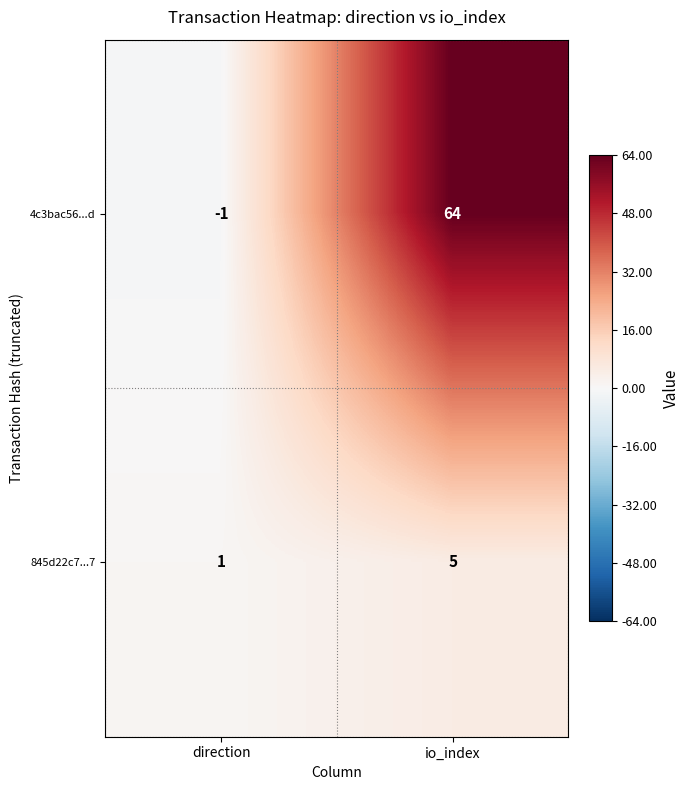

What is the difference between the maximum and minimum values in the 4c3bac56...d series?

65